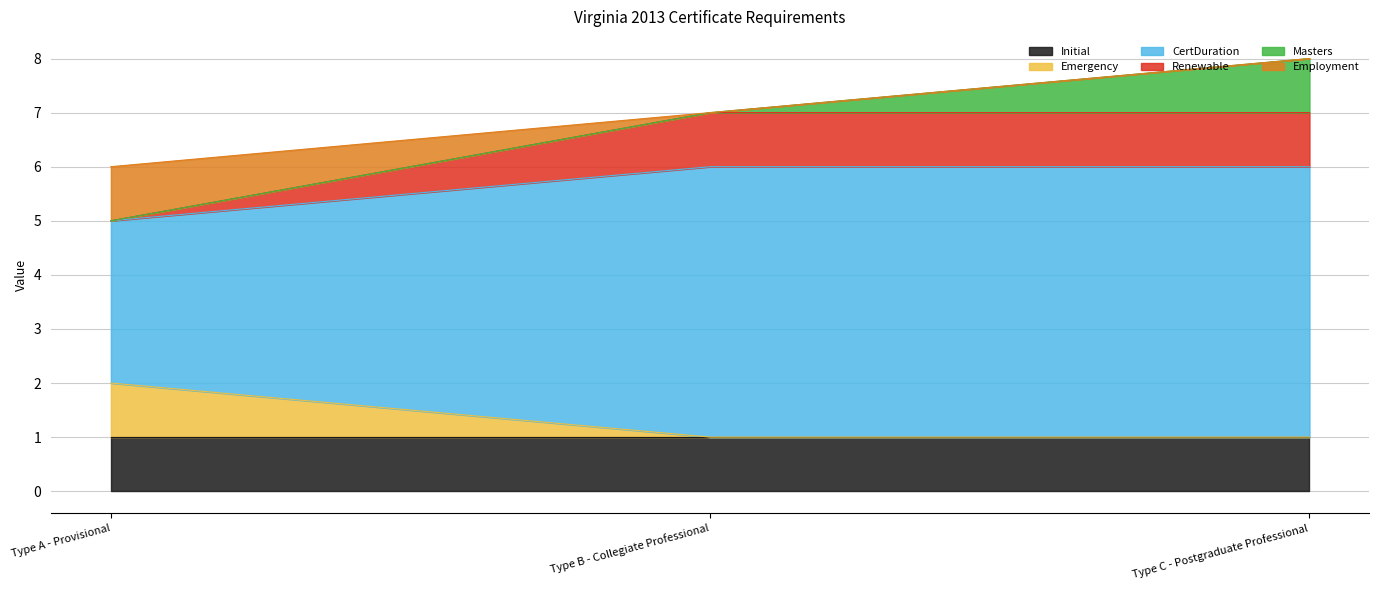

What position from the right is Type A - Provisional?

3